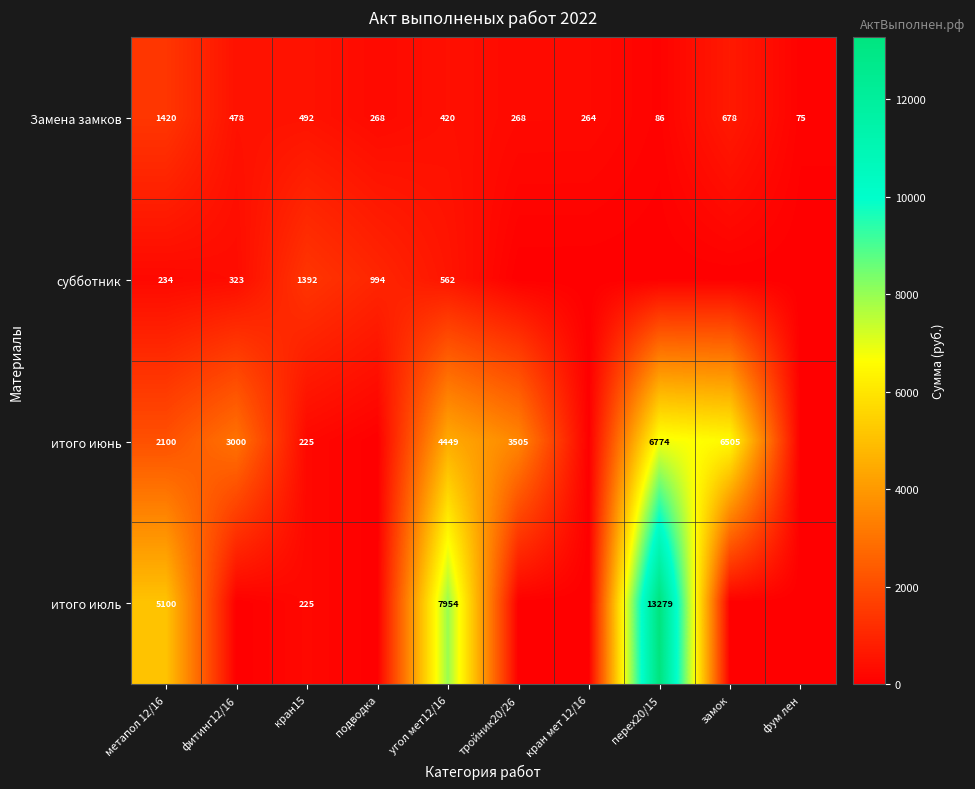

The Замена замков series shows 478 at фитинг12/16. True or false?

True